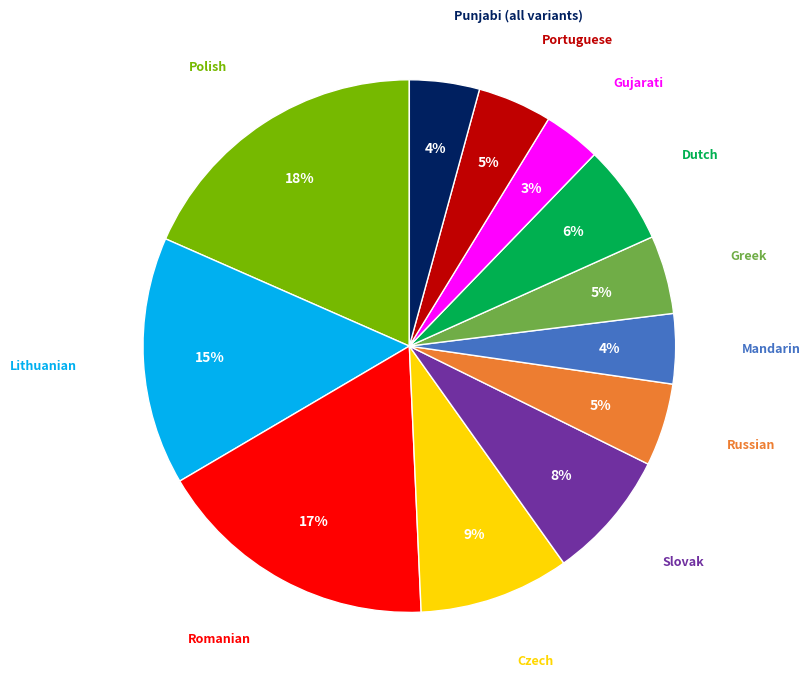

To the nearest percent, what is the difference between the largest and smallest slice percentages?

15%